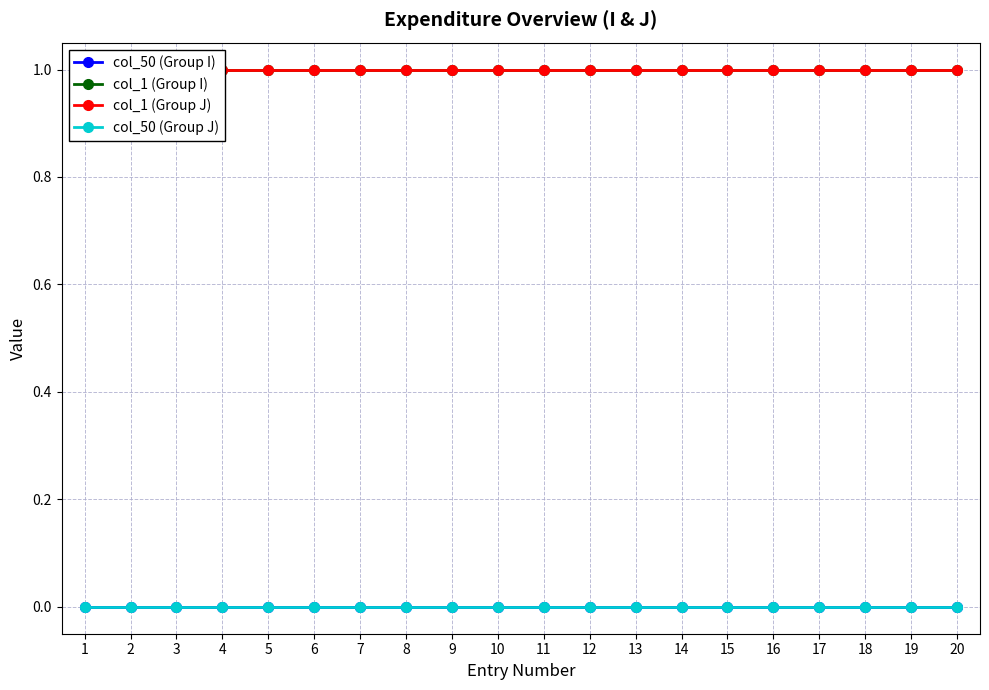

What is the total value across all series at 11?

2